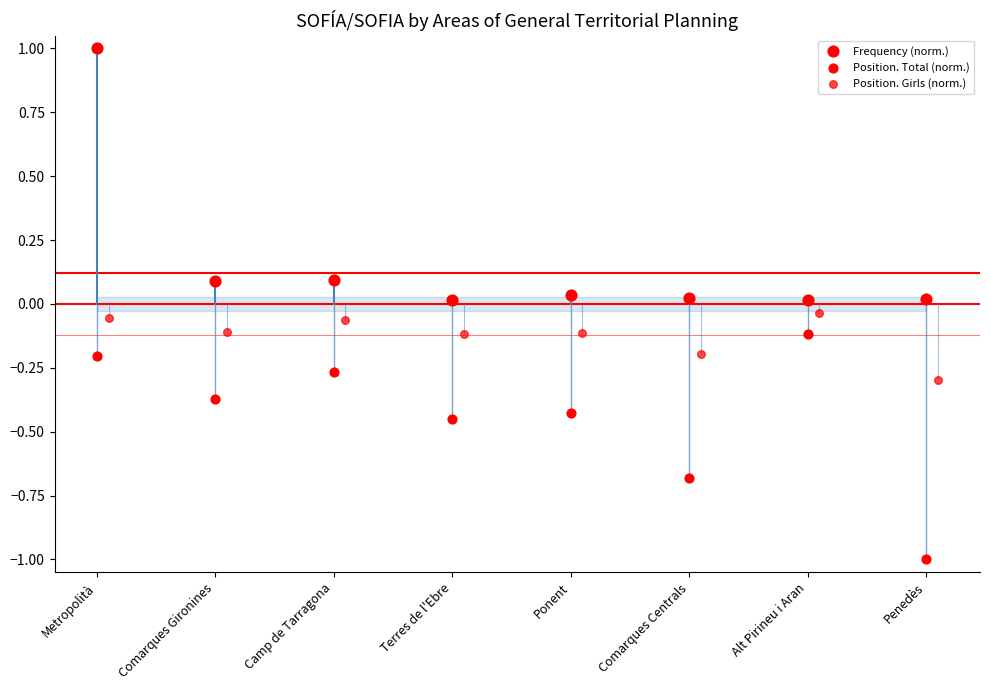

What are all the series names shown in the legend?

Frequency (norm.), Position. Total (norm.), Position. Girls (norm.)